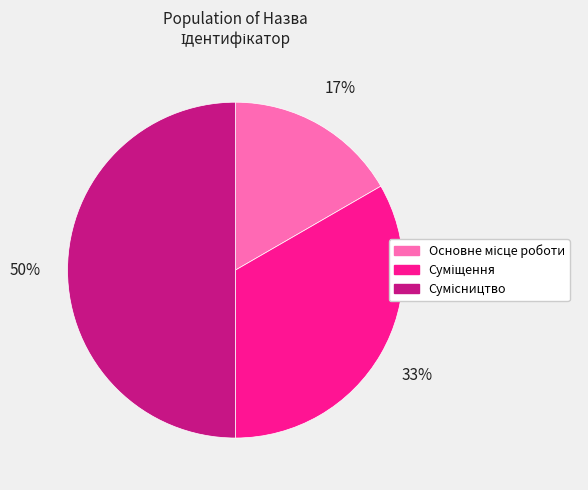

To the nearest percent, what is the difference between the largest and smallest slice percentages?

33%